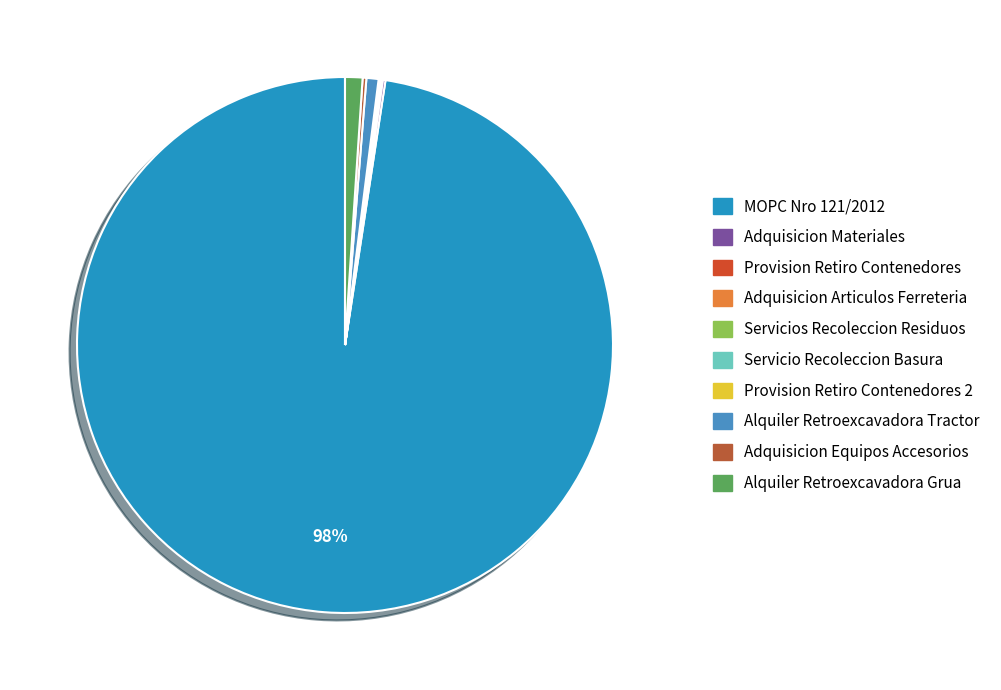

Rank the categories by value from highest to lowest.

MOPC Nro 121/2012, Alquiler Retroexcavadora Grua, Alquiler Retroexcavadora Tractor, Adquisicion Equipos Accesorios, Adquisicion Materiales, Servicios Recoleccion Residuos, Provision Retiro Contenedores 2, Provision Retiro Contenedores, Servicio Recoleccion Basura, Adquisicion Articulos Ferreteria